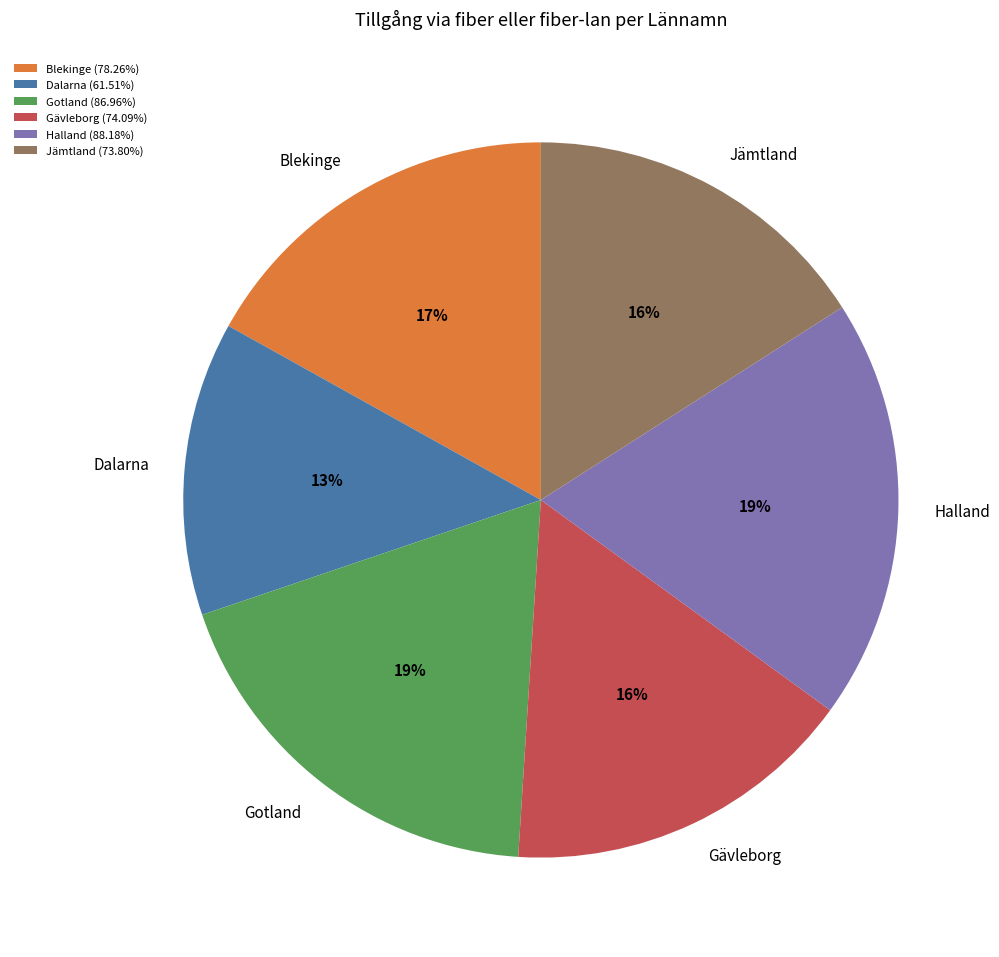

True or false: Blekinge accounts for 17% of the total.

True